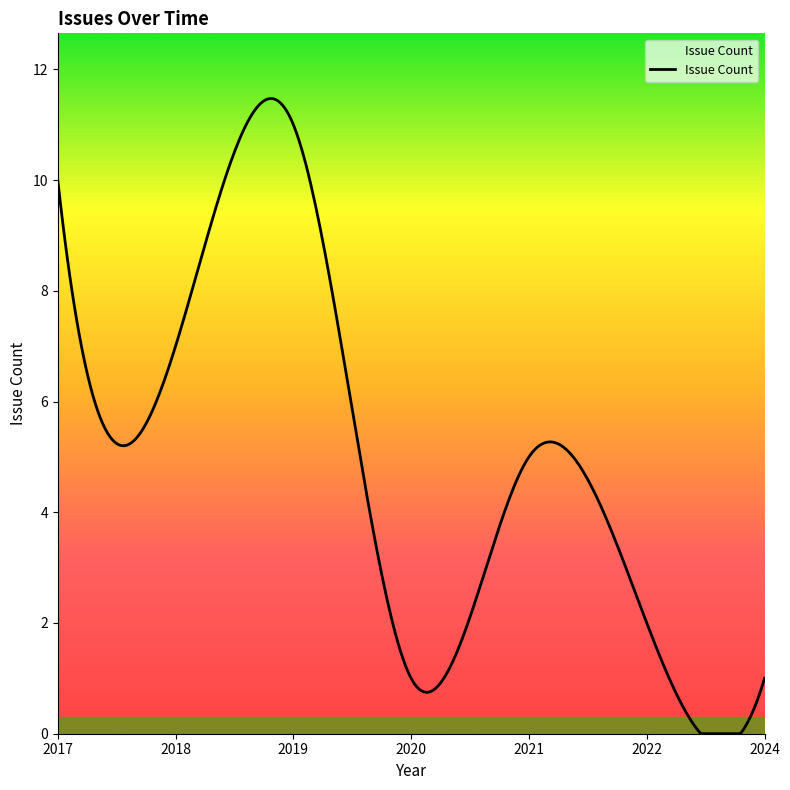

What is the greatest value displayed?

11.5